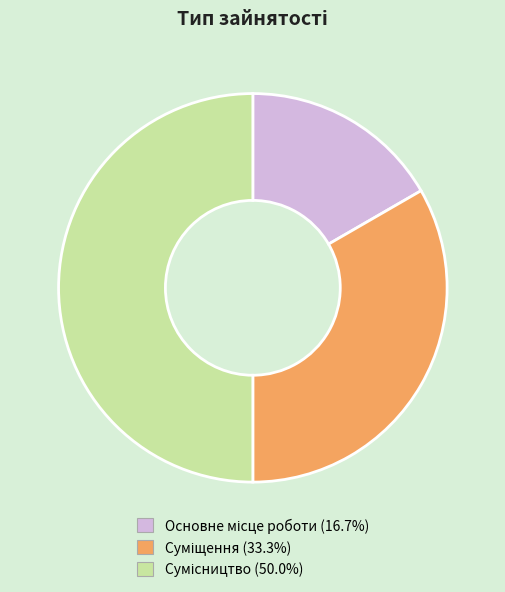

How many segments does this pie chart have?

3